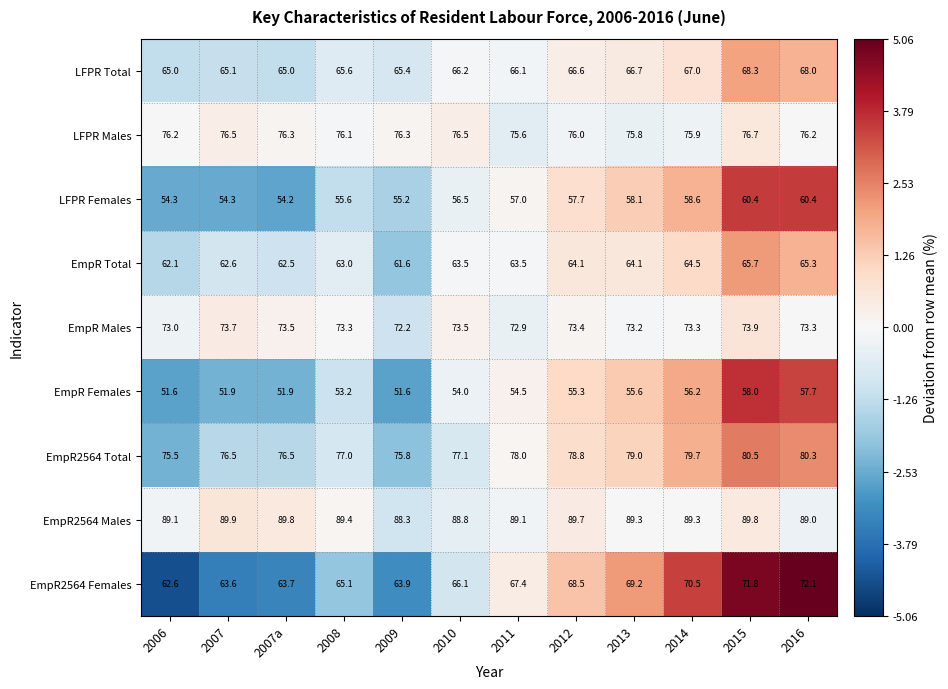

What is the total value across all series at 2006?

609.4